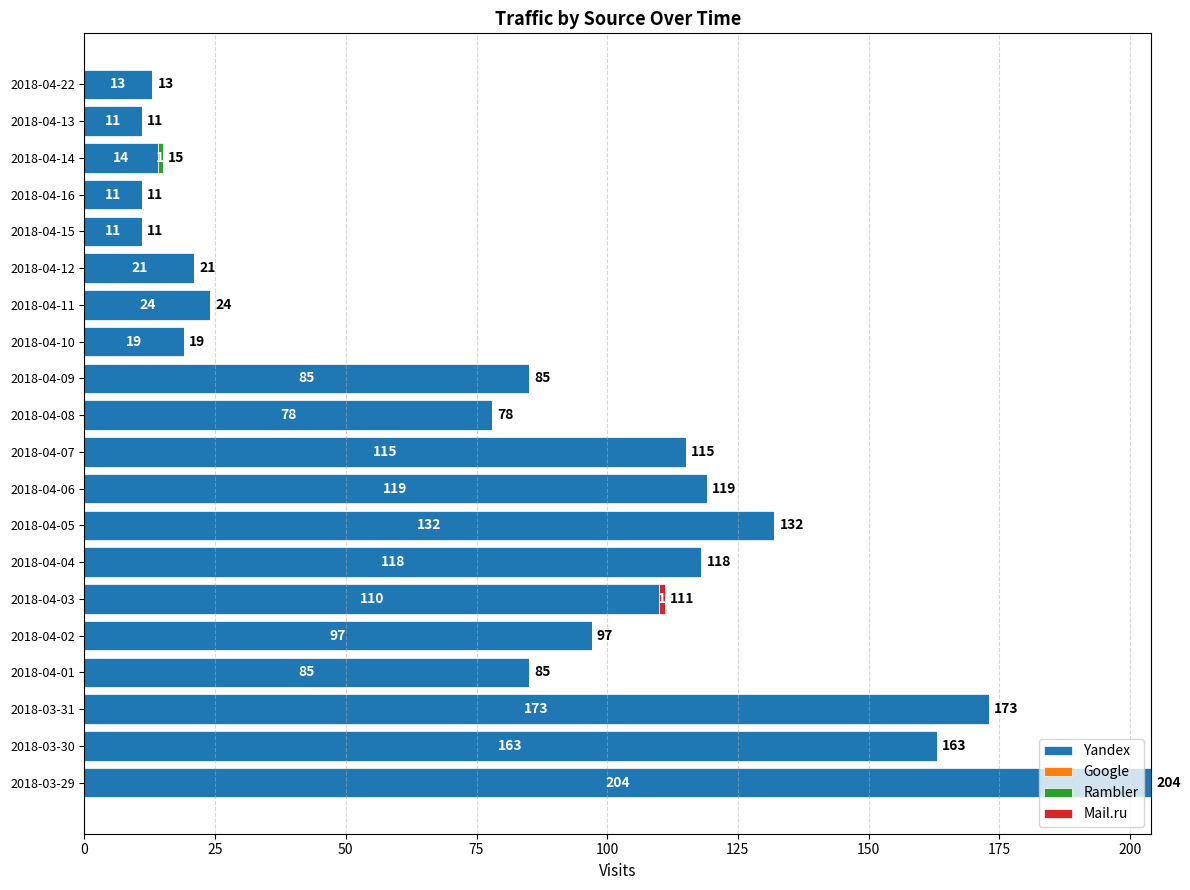

At which category is the sum across all series the highest?

2018-03-29